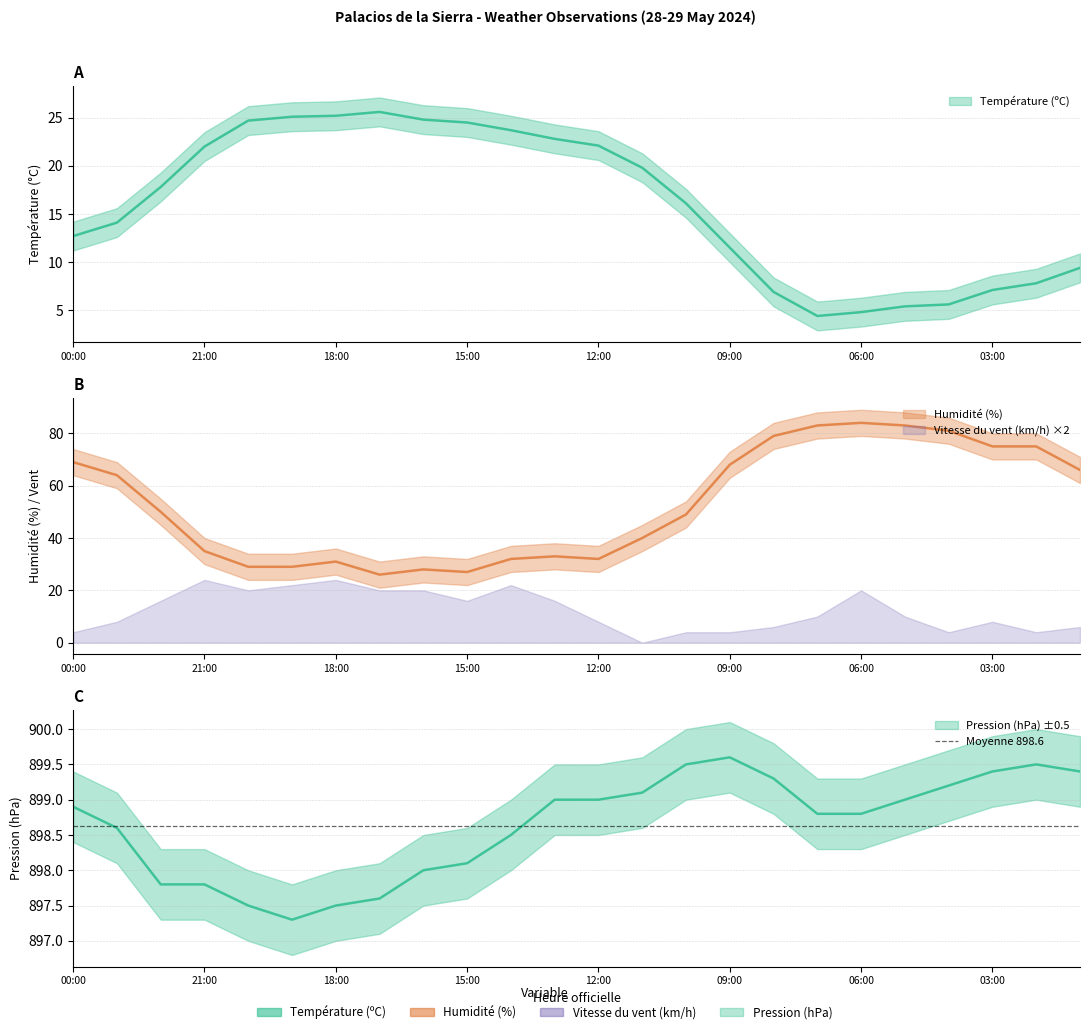

Which series has the widest spread of values?

Humidité (%)